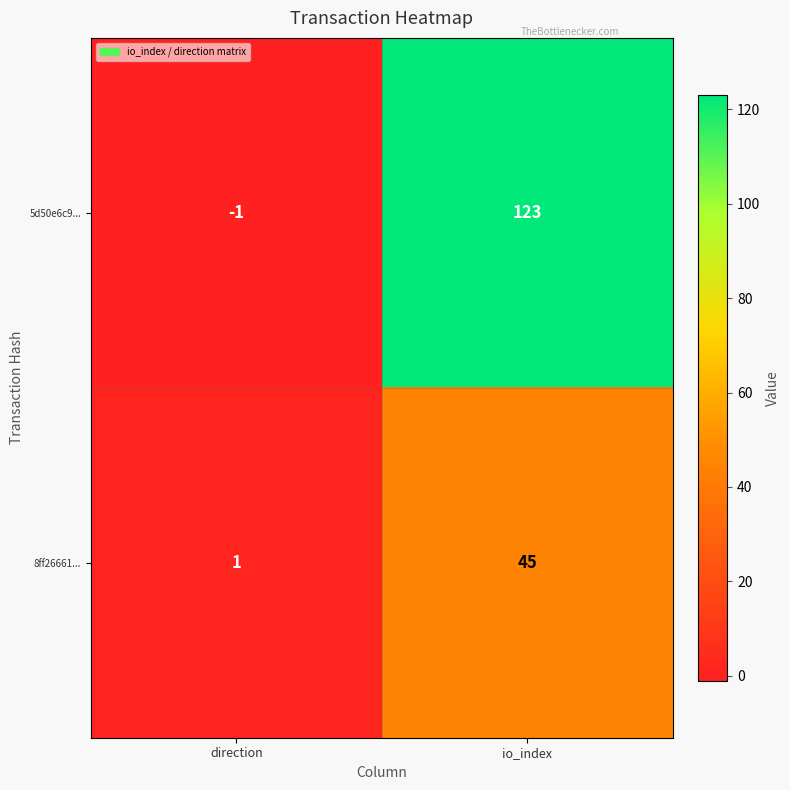

At direction, list the series in order from smallest to largest.

5d50e6c9..., 8ff26661...